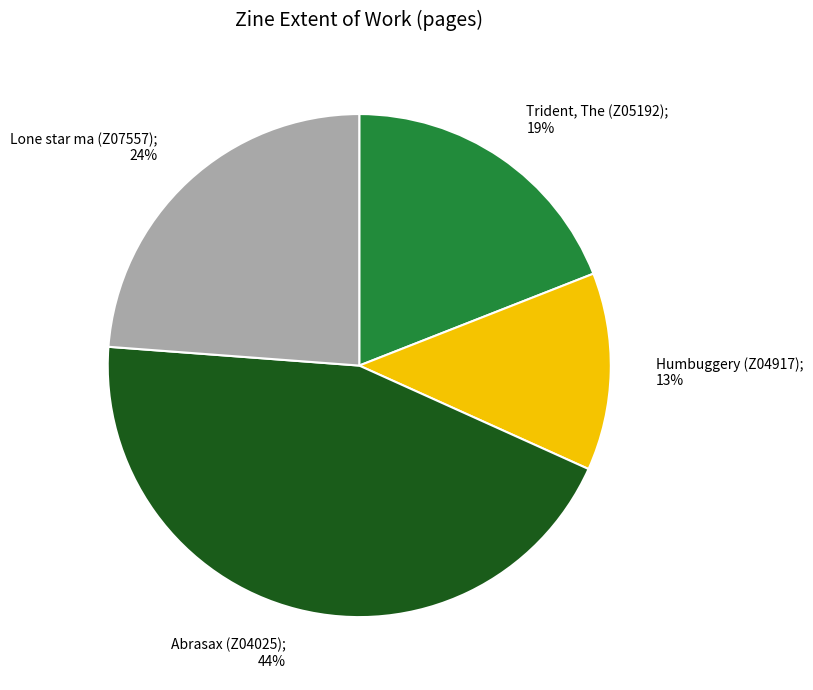

Does any single category account for the majority?

No